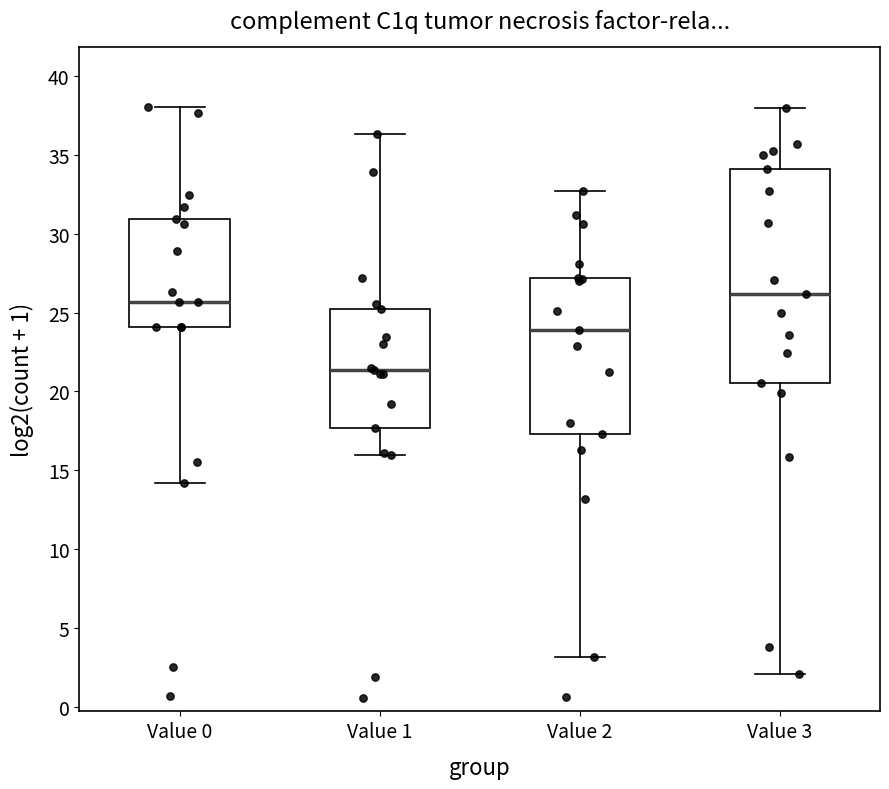

Where is the upper edge of the box for Value 3 on the y-axis? The values are not printed on the chart, so give them approximately, as read against the axis.

34.0